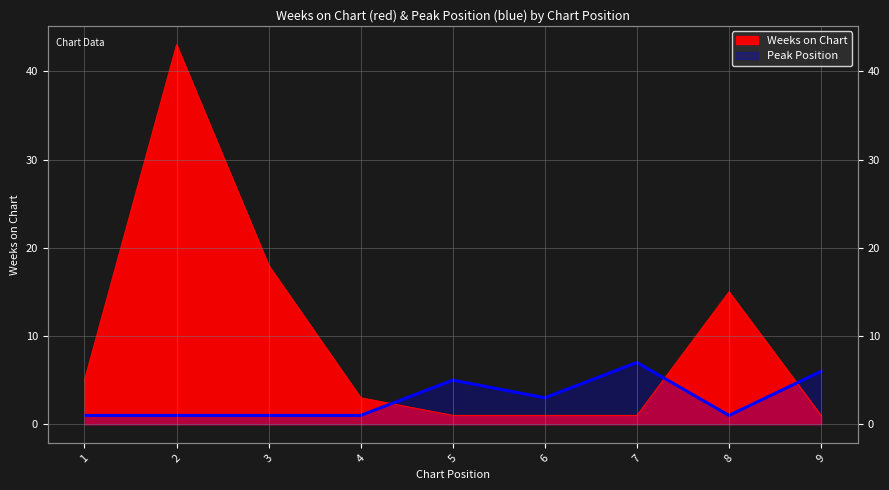

At which label is Weeks on Chart closest to 22?

3